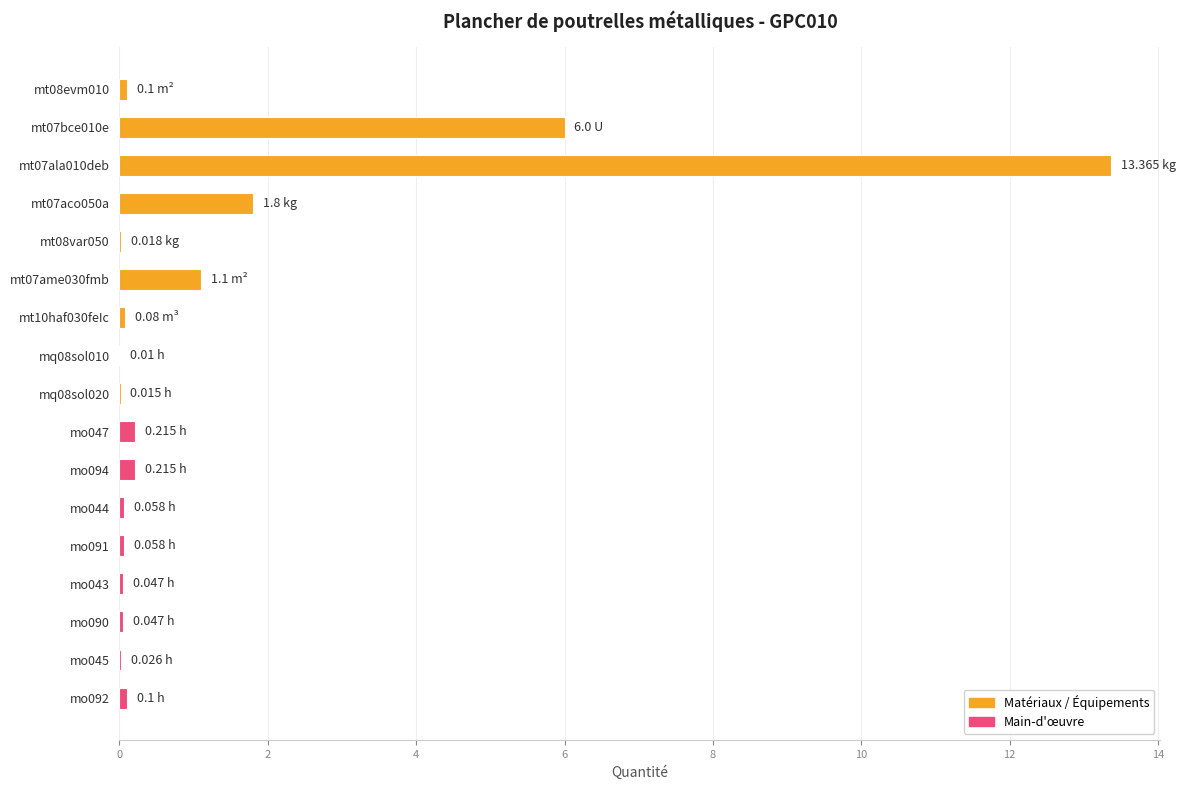

Which category has the highest value across all series?

mt07ala010deb